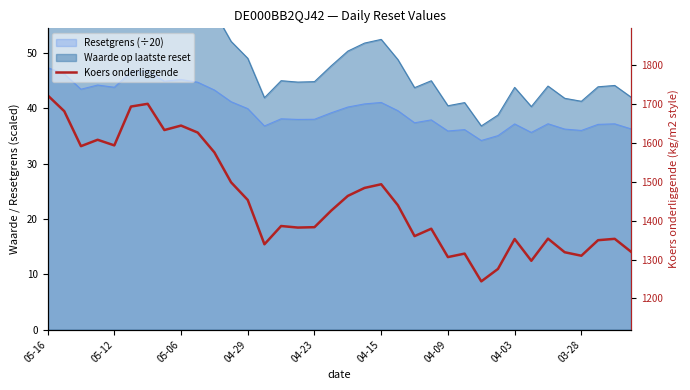

What is the sum of all values?

52367.0